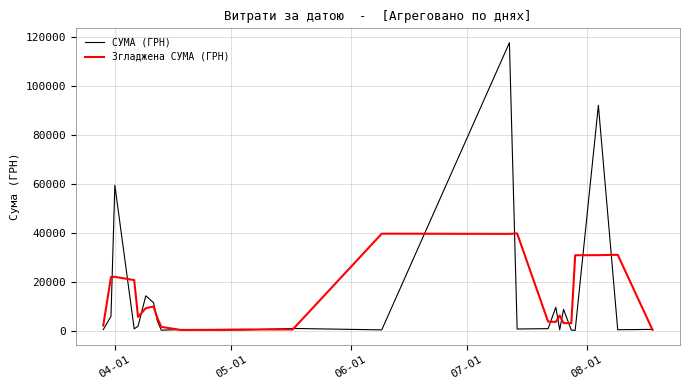

Which series has the largest range (max minus min)?

СУМА (ГРН)